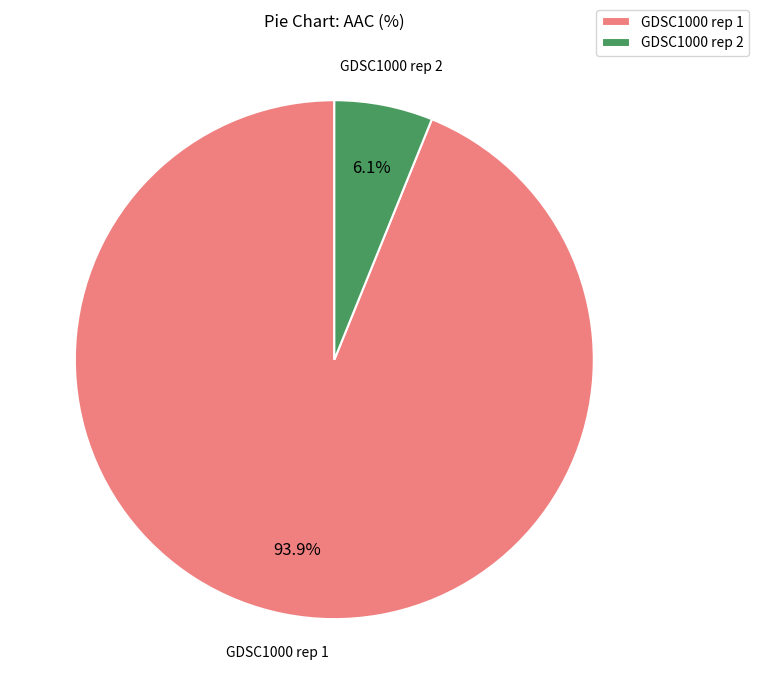

What percentage is NOT represented by GDSC1000 rep 1?

6.1%